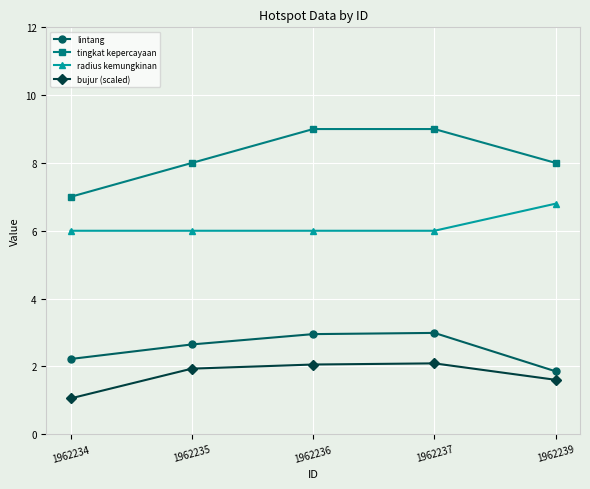

How many values in the lintang series exceed 2?

4